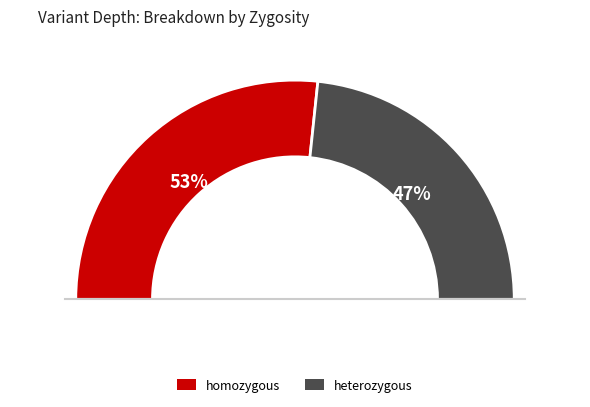

How many slices are in this pie chart?

2